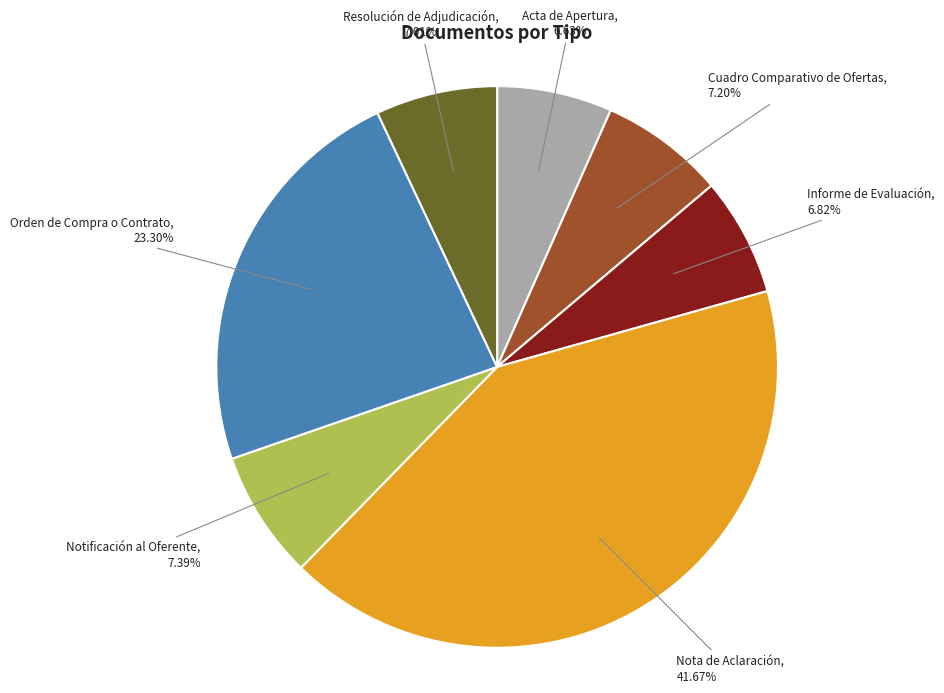

Is there any slice that represents more than half of the pie?

No